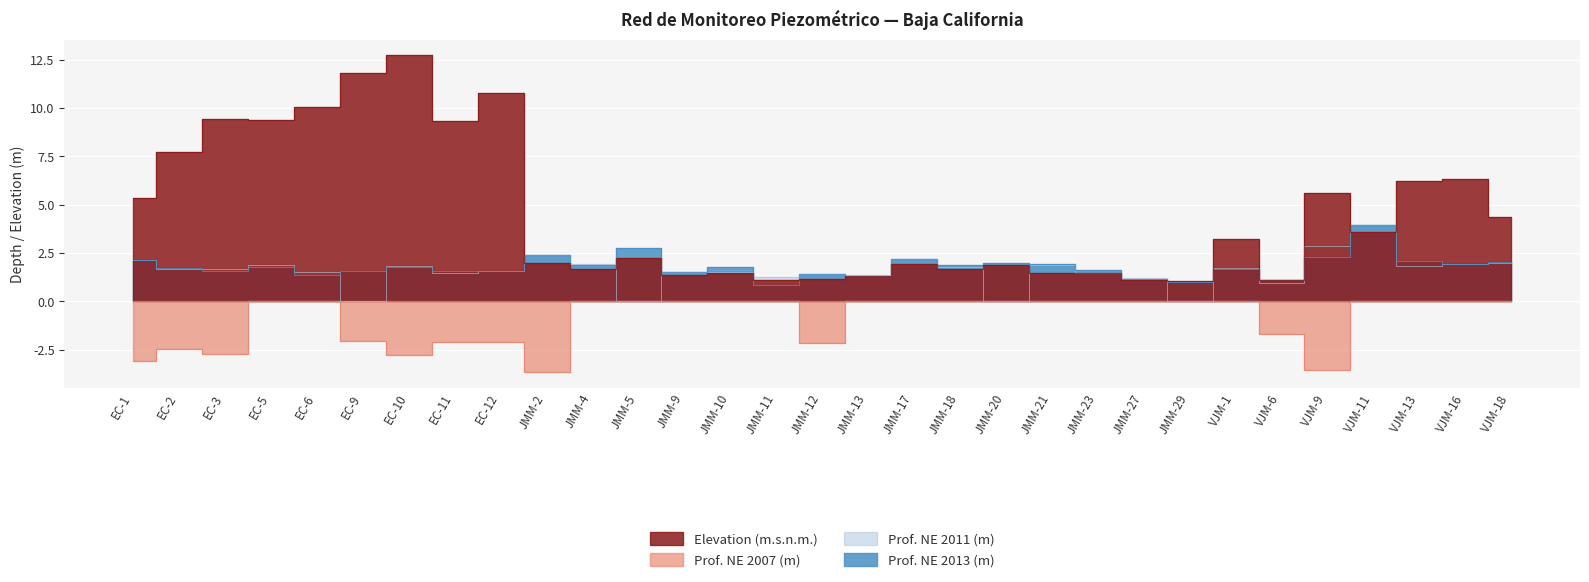

Where is the first local minimum for Elevation (m.s.n.m.)?

EC-5